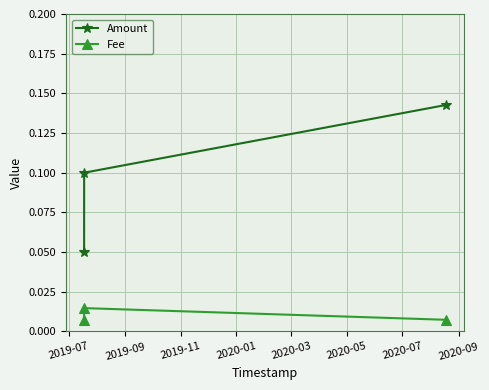

At how many categories does at least one series exceed 0?

3